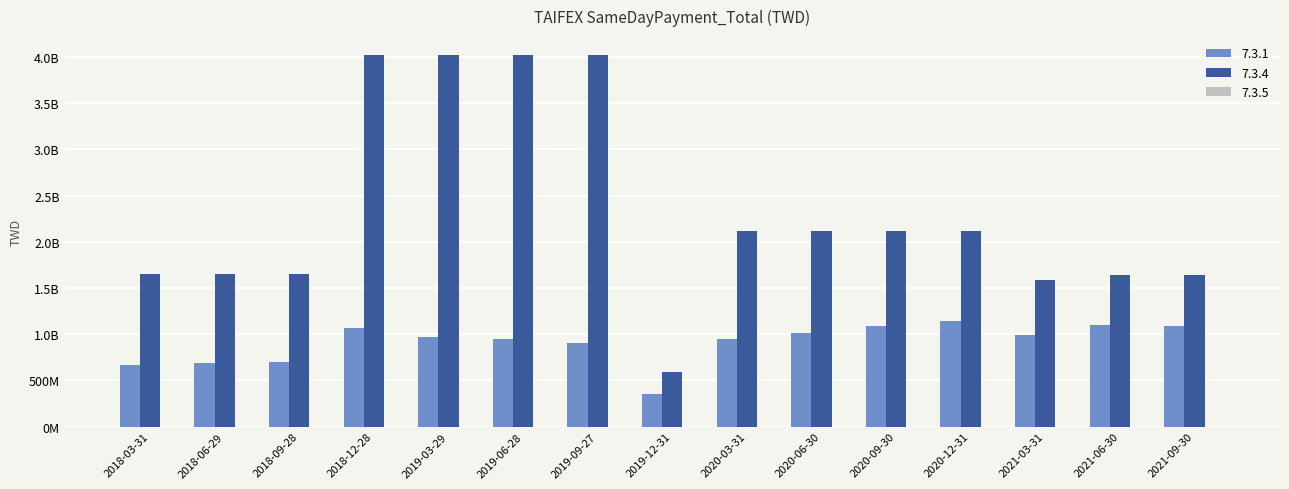

Does the chart contain any negative values?

No